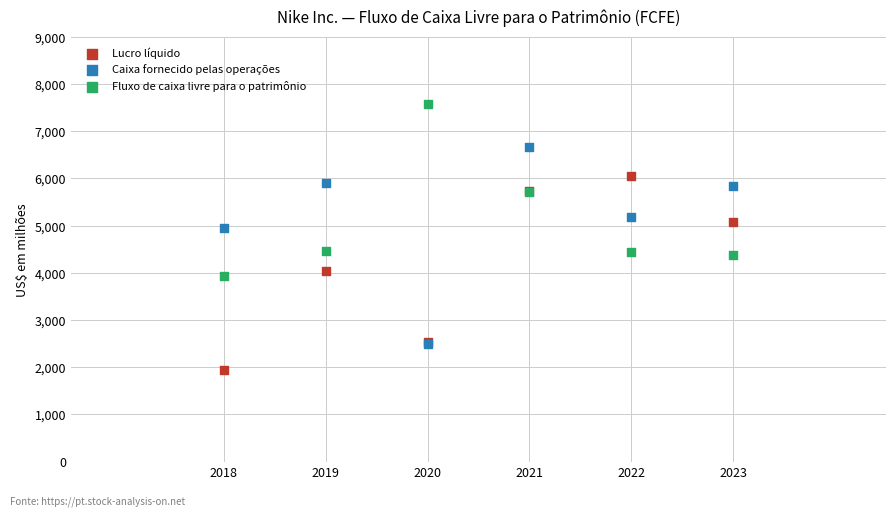

Across all series, what Y value is closest to 4754?

4955